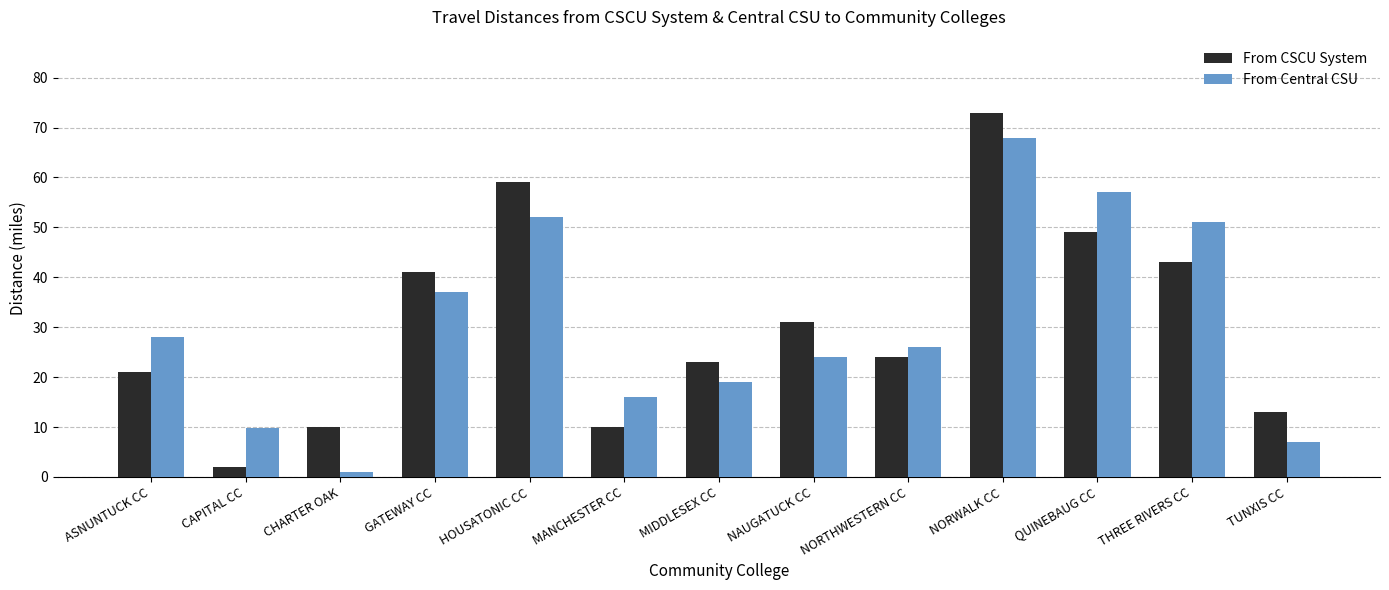

What are all the series names shown in the legend?

From CSCU System, From Central CSU